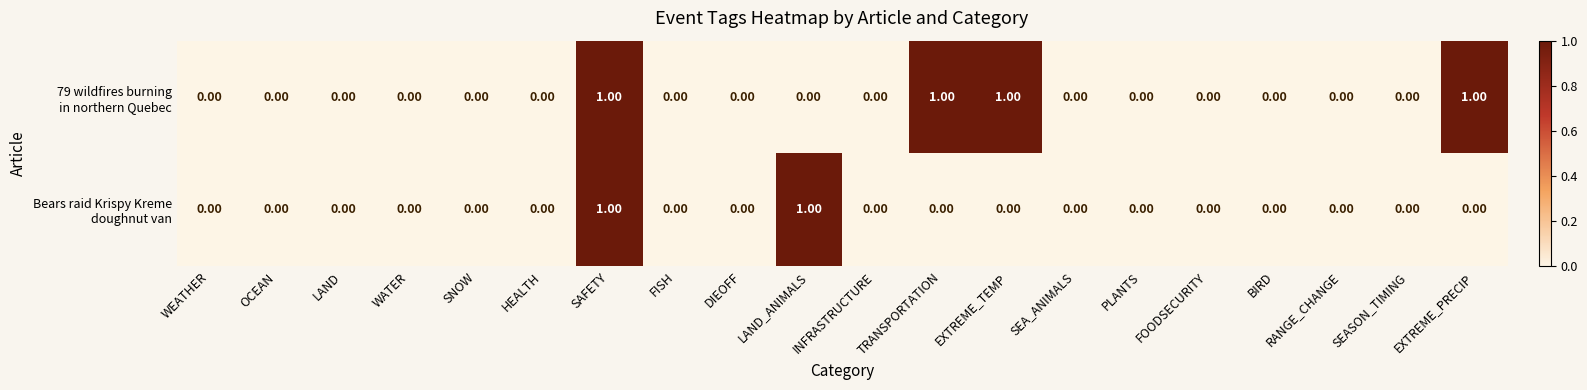

At which category is the sum across all series the highest?

SAFETY